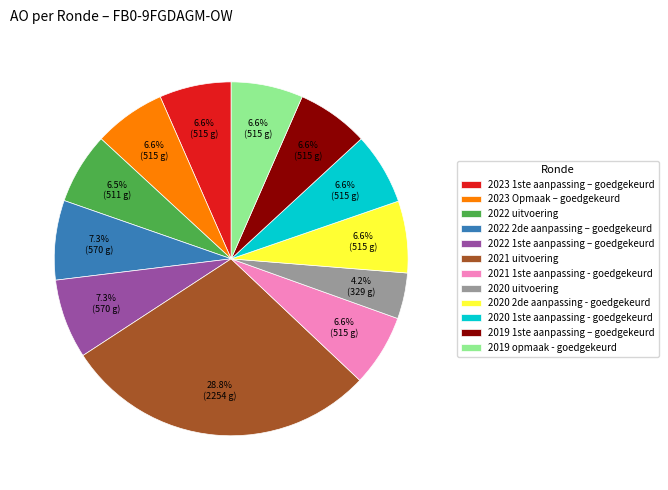

What percentage do 2021 uitvoering and 2021 1ste aanpassing - goedgekeurd together represent?

35.3%